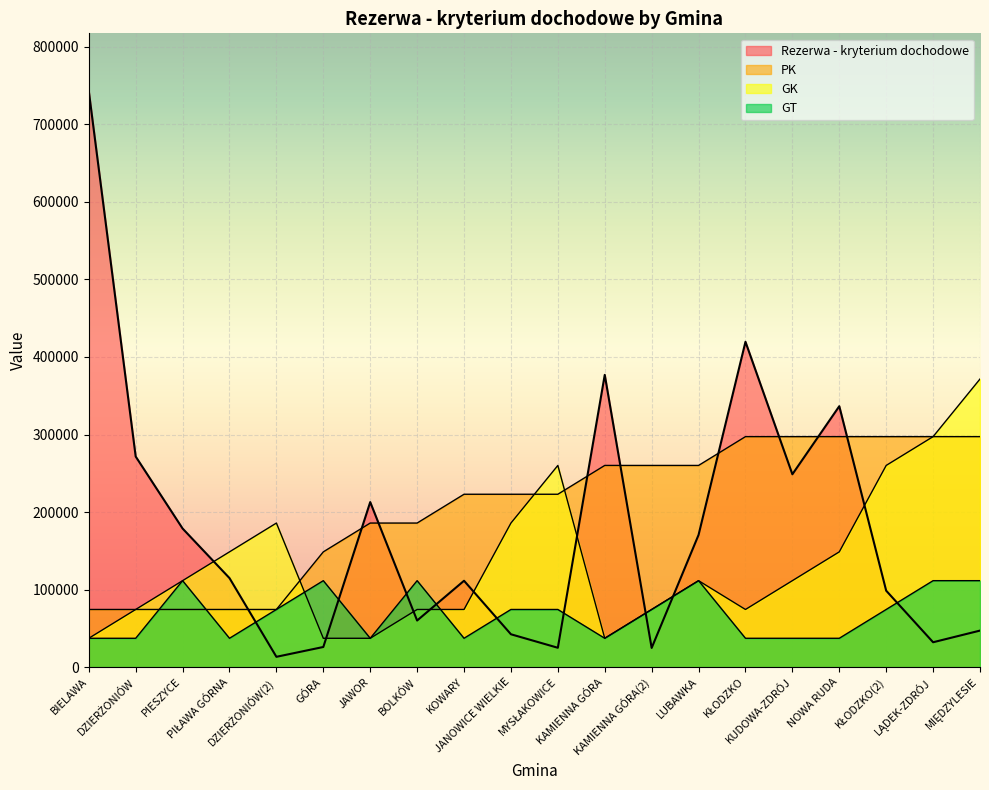

Does the chart display data point markers on the line(s)?

No